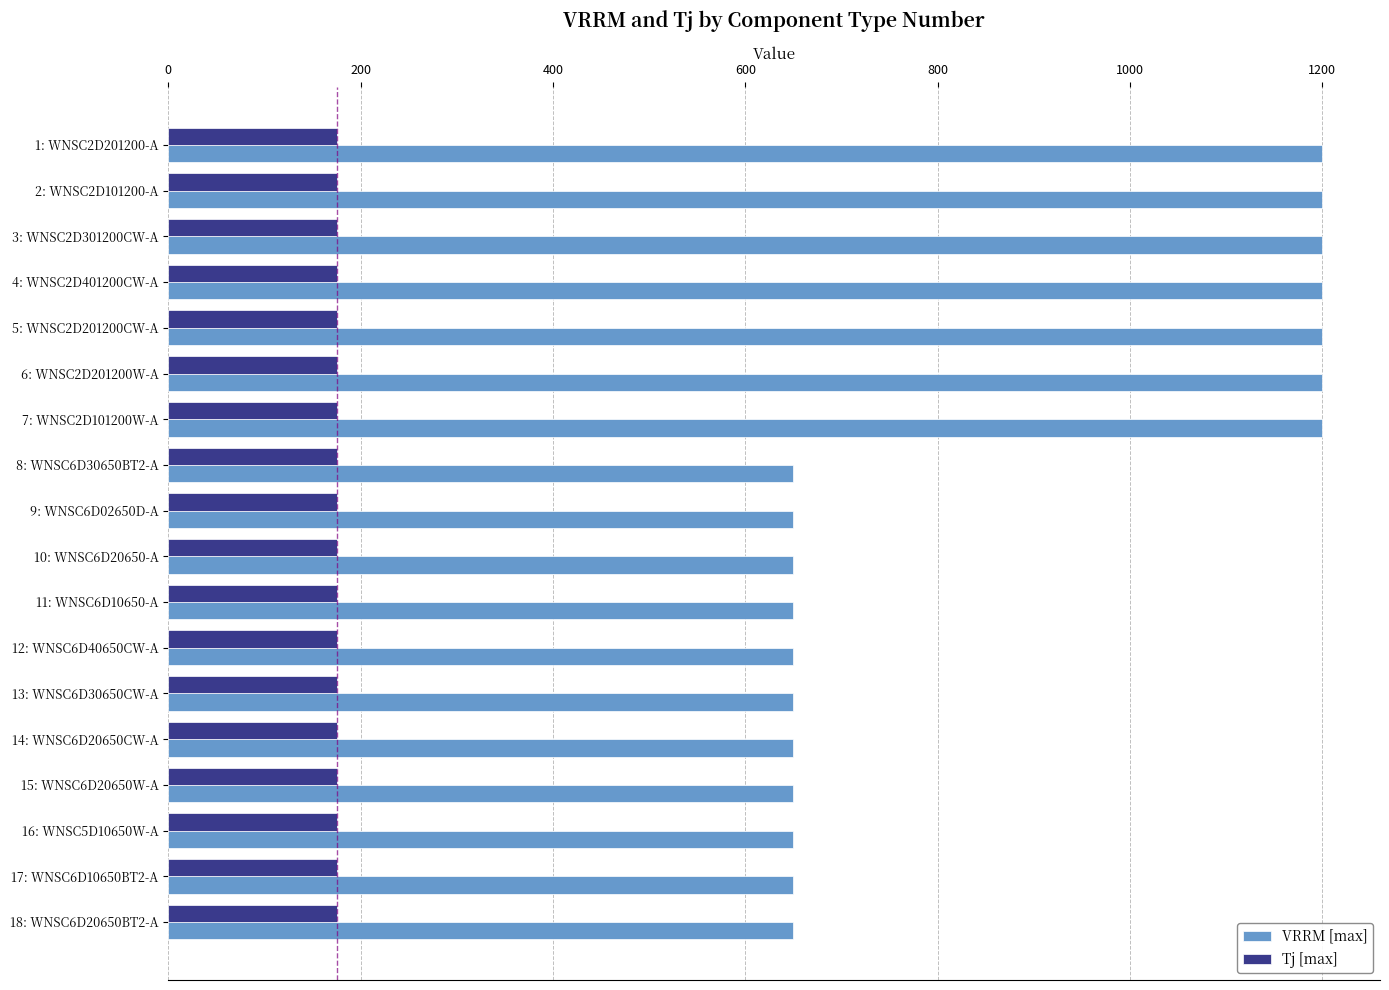

What is the spread (max minus min) of values at 12: WNSC6D40650CW-A?

475